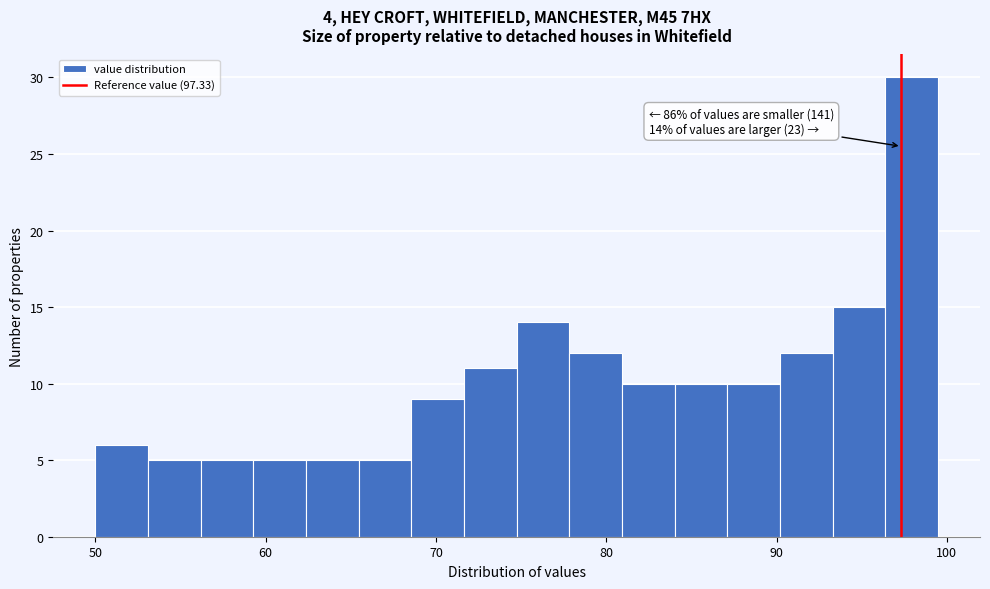

Read against the x-axis, roughly where is the centre of the tallest bar?

98